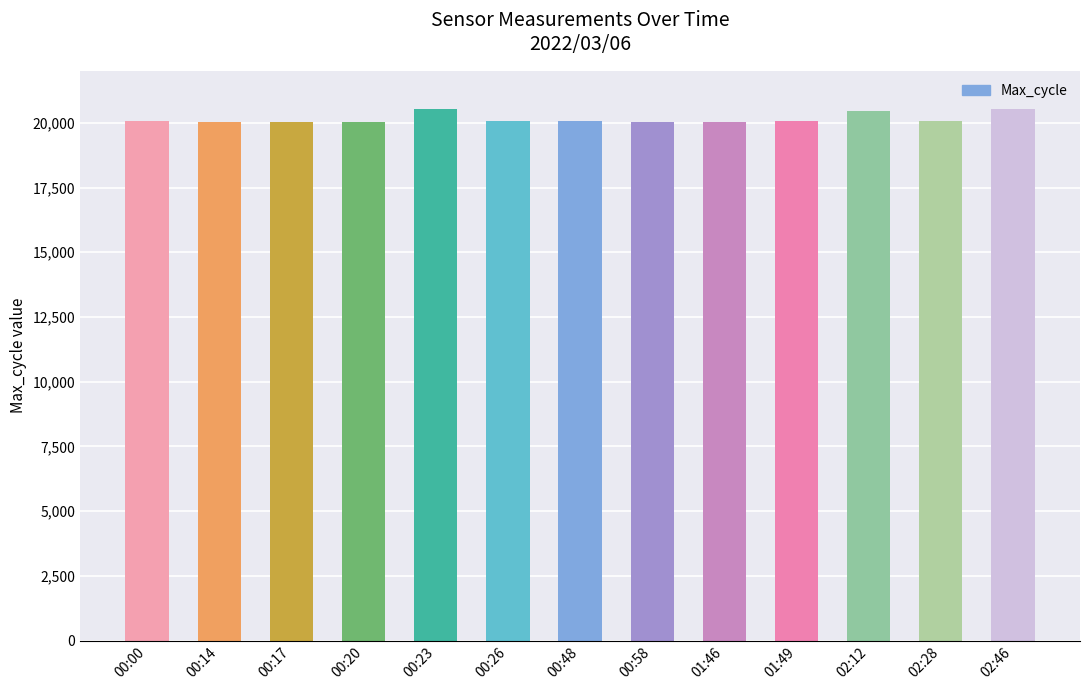

What is the difference between the maximum and minimum values?

513